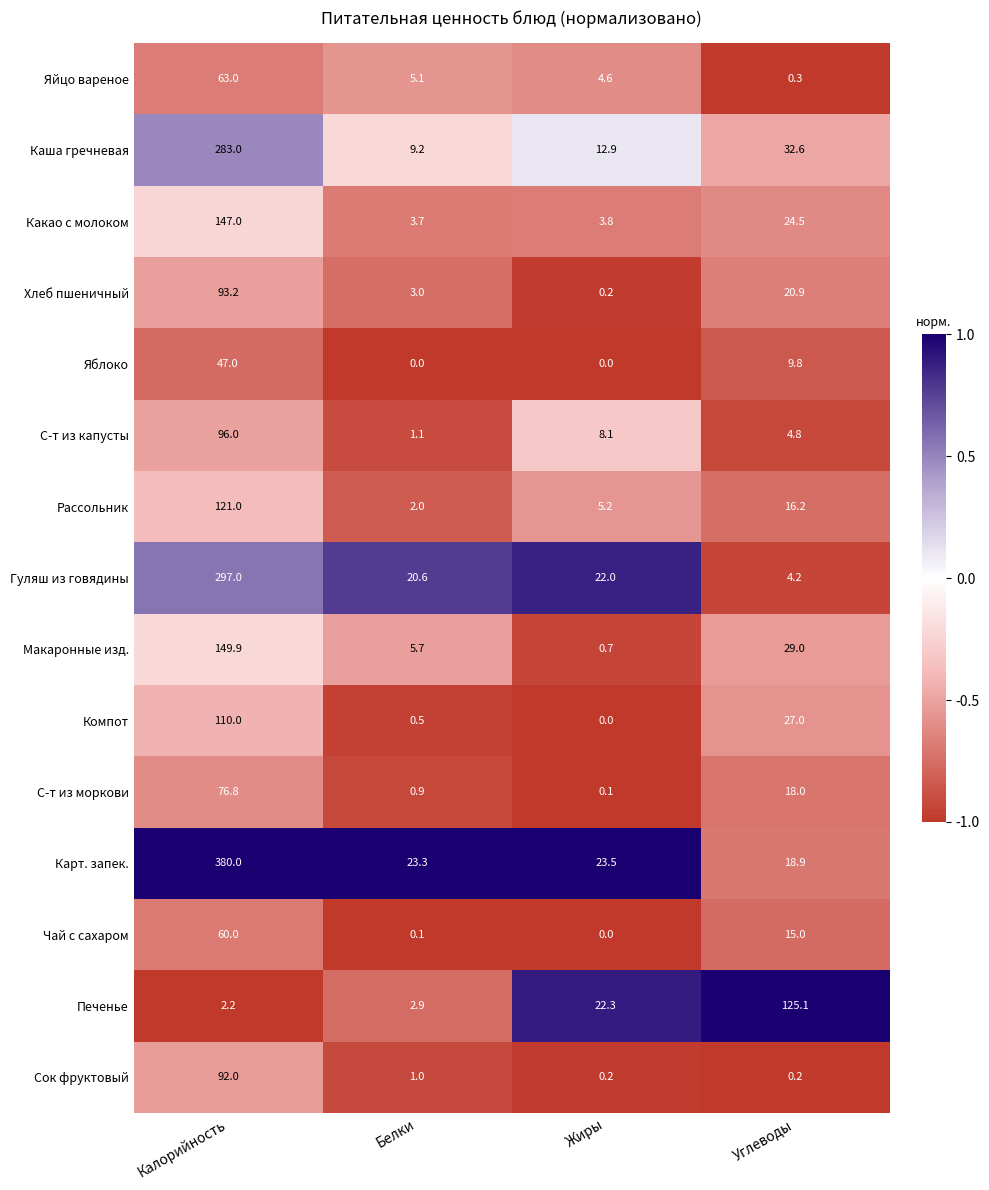

Which series has the largest total across all categories?

Карт. запек.